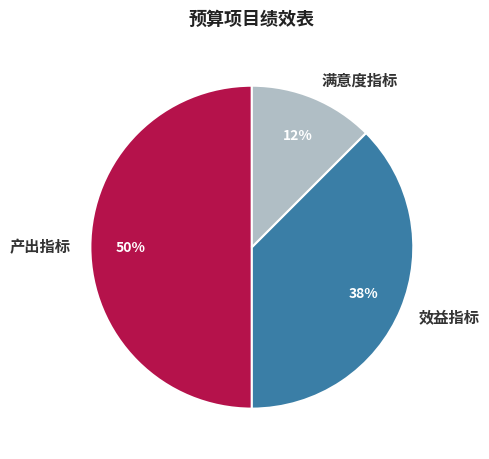

Is it true that 产出指标 is 36% of the pie?

False